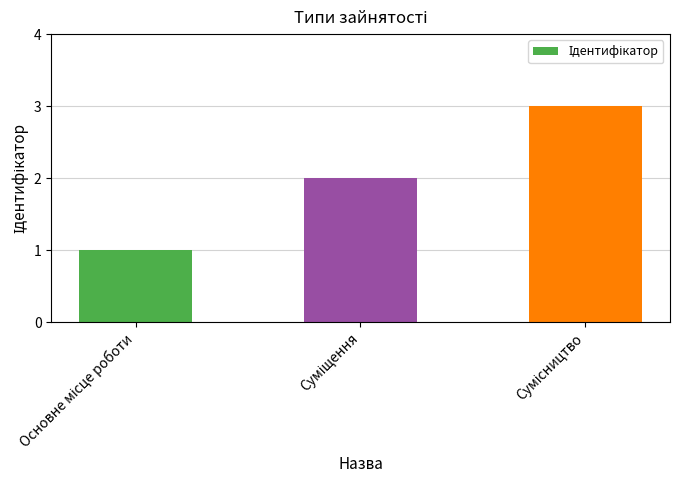

What is the sum of all values?

6